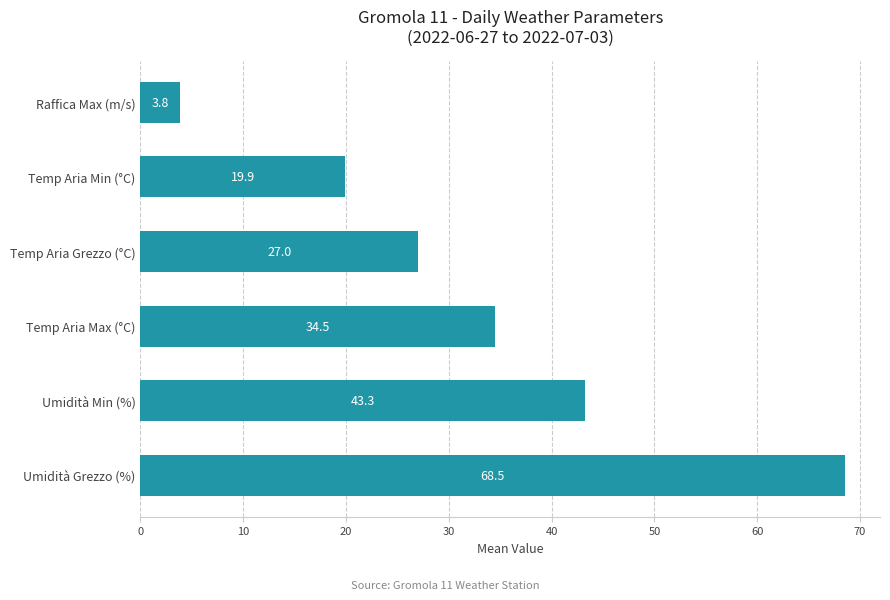

How many bars are there in total?

6